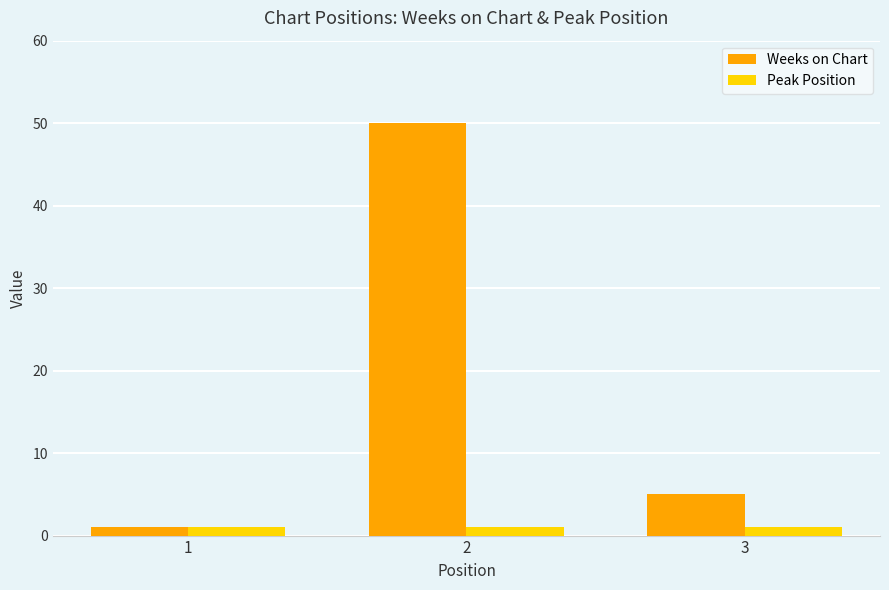

Count the number of categories in the chart.

3